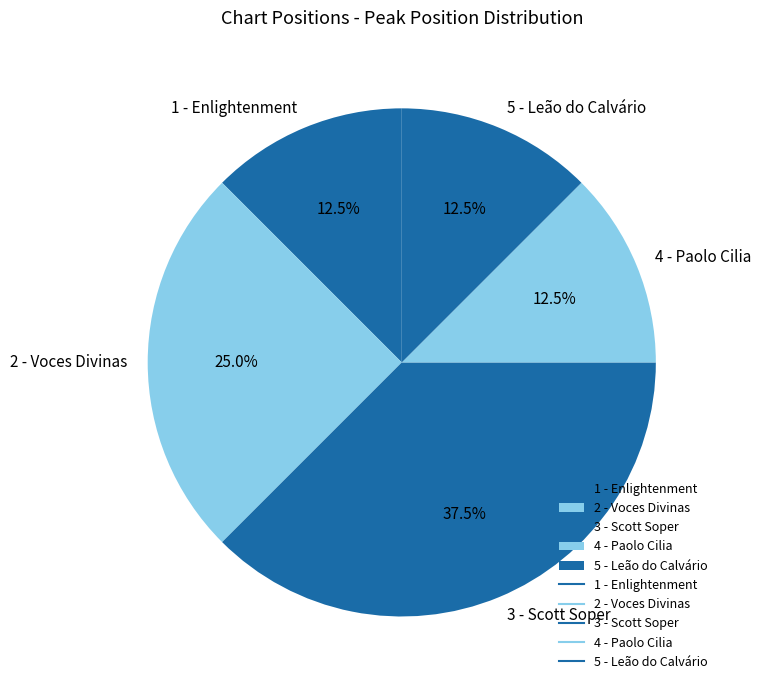

Approximately how many times larger is the value at 1 - Enlightenment compared to 3 - Scott Soper?

0.3